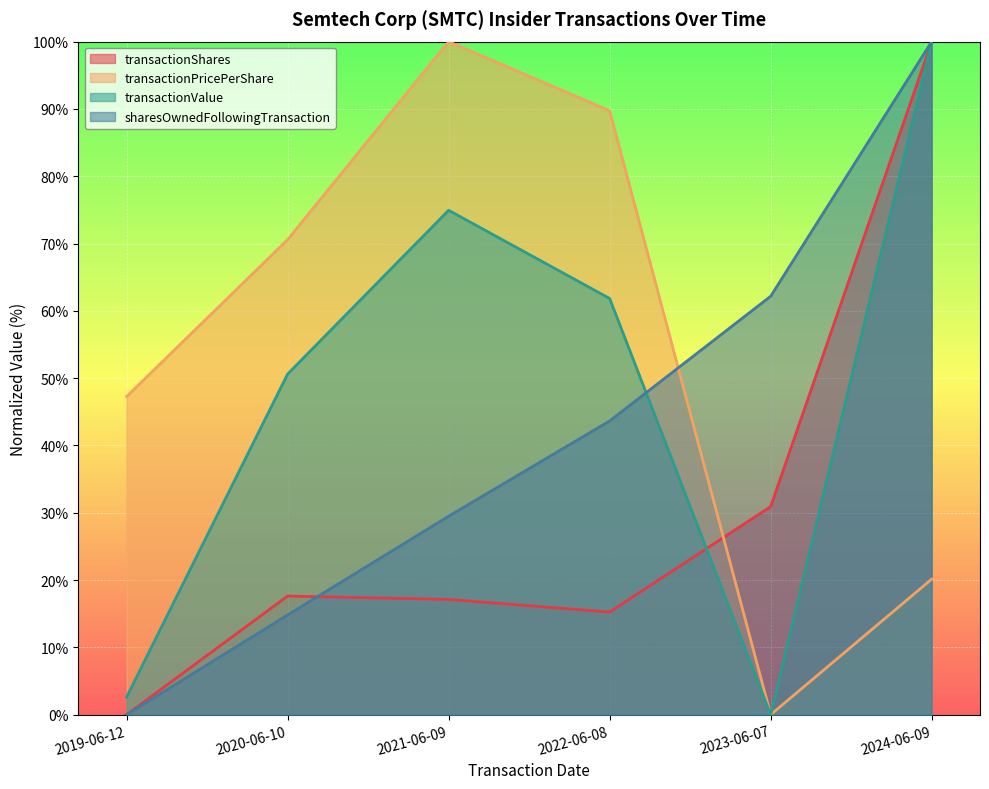

How many intersections are there between transactionValue and sharesOwnedFollowingTransaction?

2